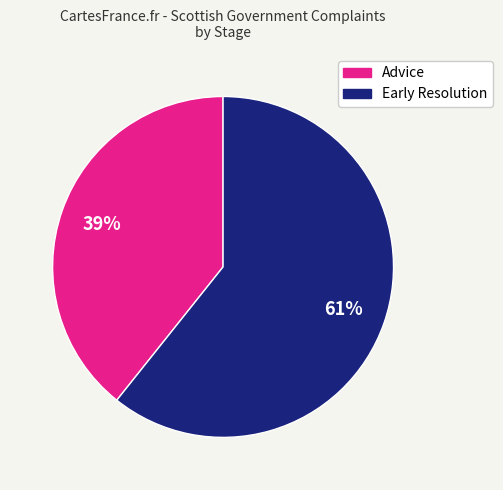

To the nearest percent, what is the average slice percentage?

50%